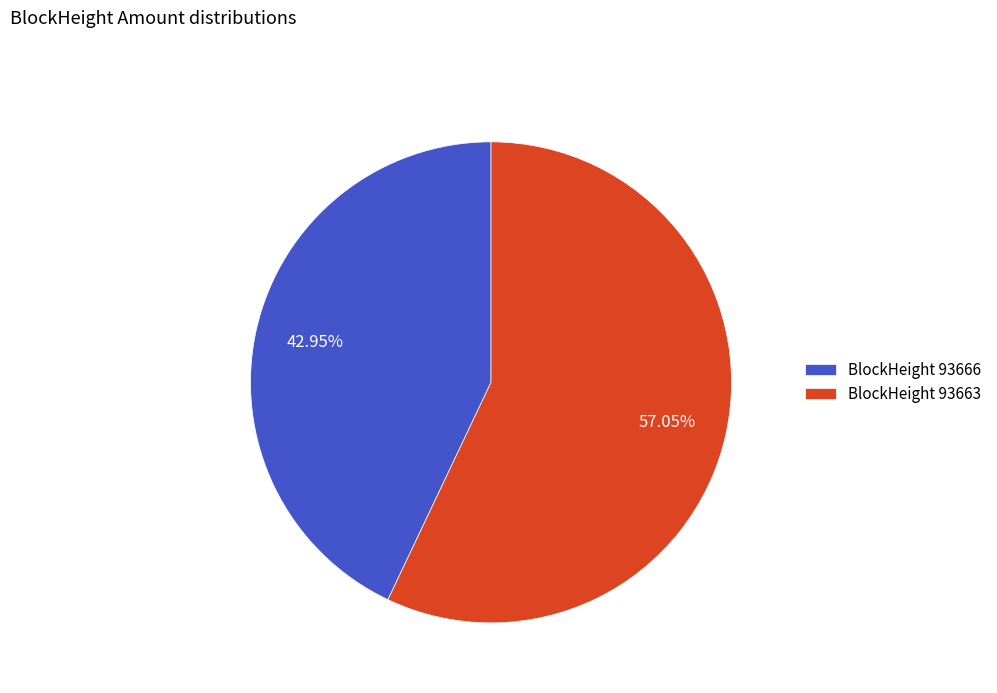

Is the sum of BlockHeight 93666 and BlockHeight 93663 greater than half?

Yes